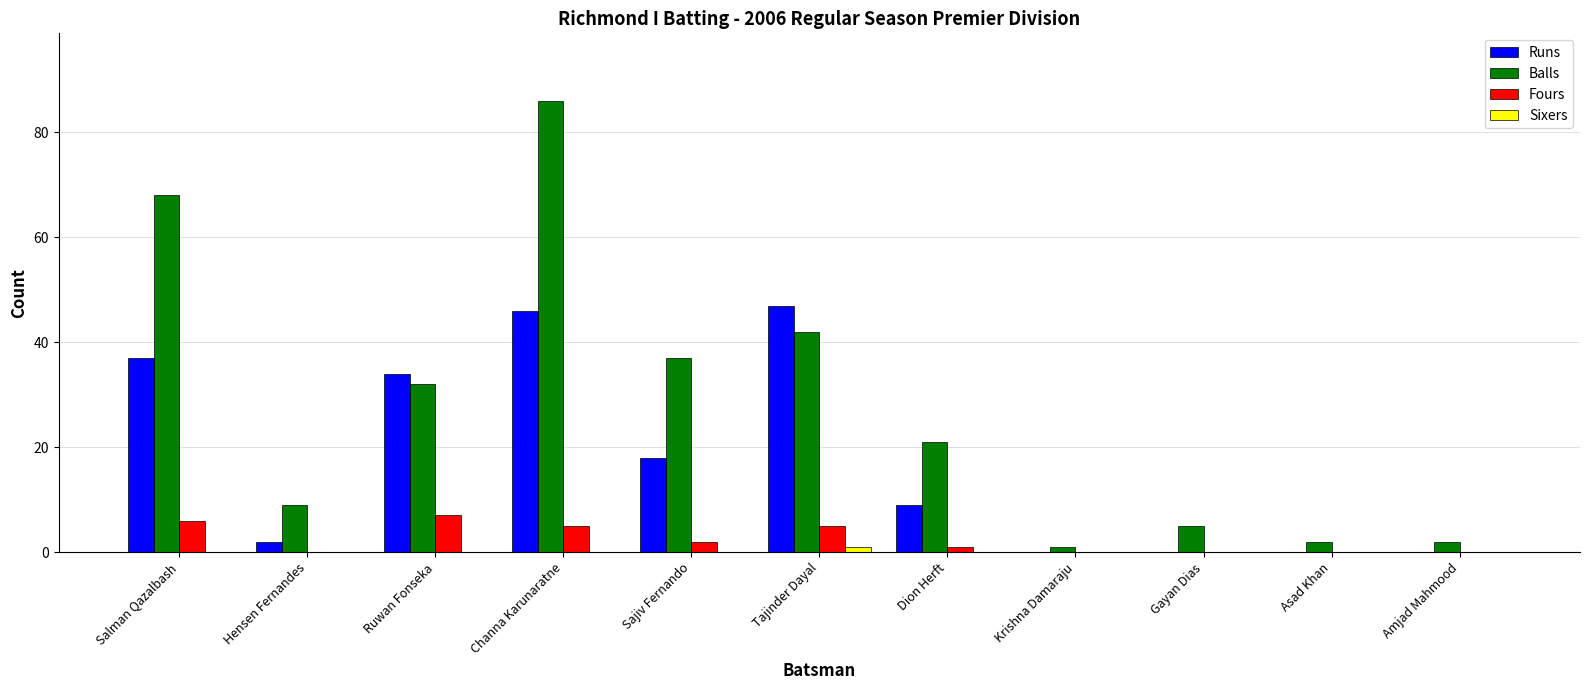

True or false: Fours has a value of 0 at Hensen Fernandes.

True